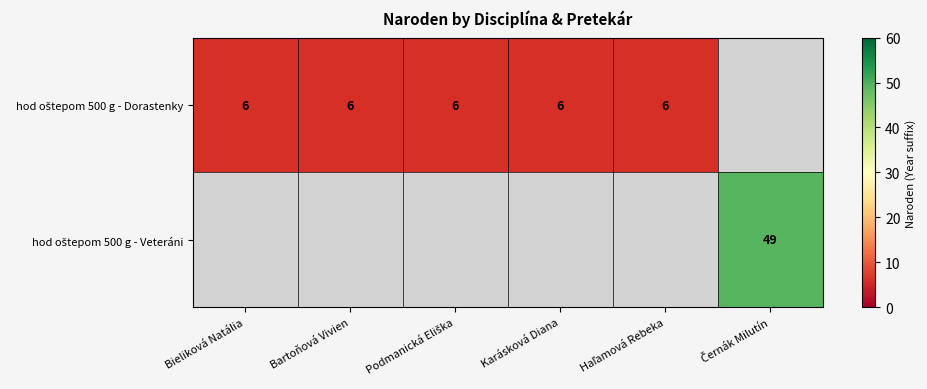

What is the minimum value shown in the chart?

6.0